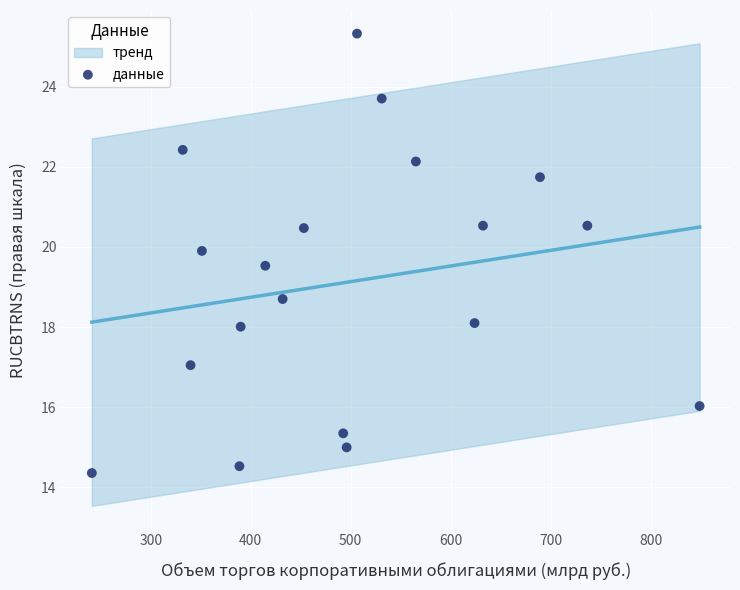

What Y value in the scatter plot is closest to 19?

18.7